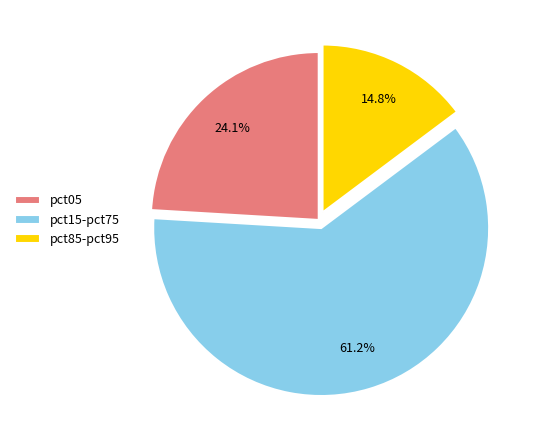

Is there a majority slice in this chart?

Yes